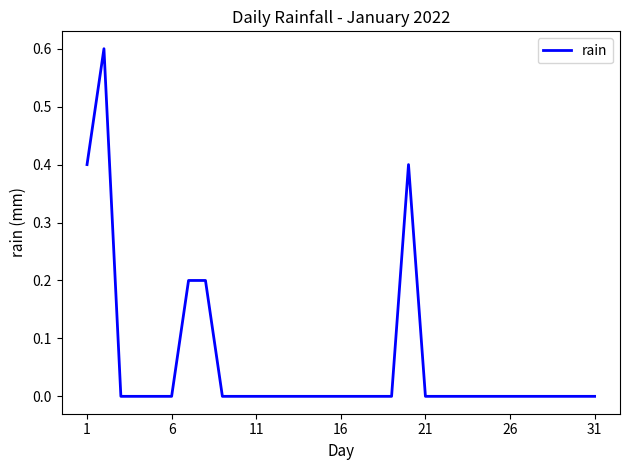

What is the difference between the maximum and minimum values?

0.6